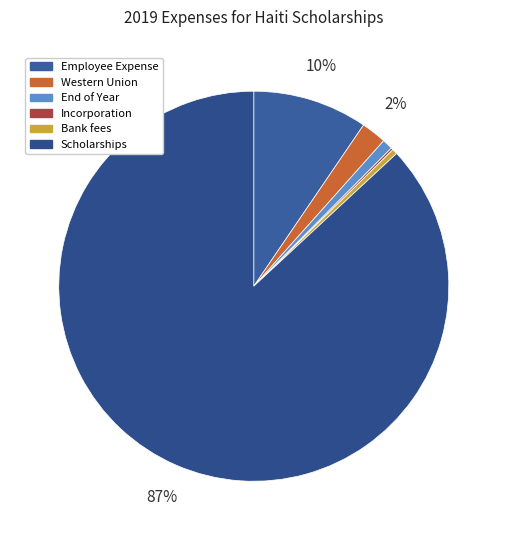

Rank the categories by value from highest to lowest.

Scholarships, Employee Expense, Western Union, End of Year, Bank fees, Incorporation